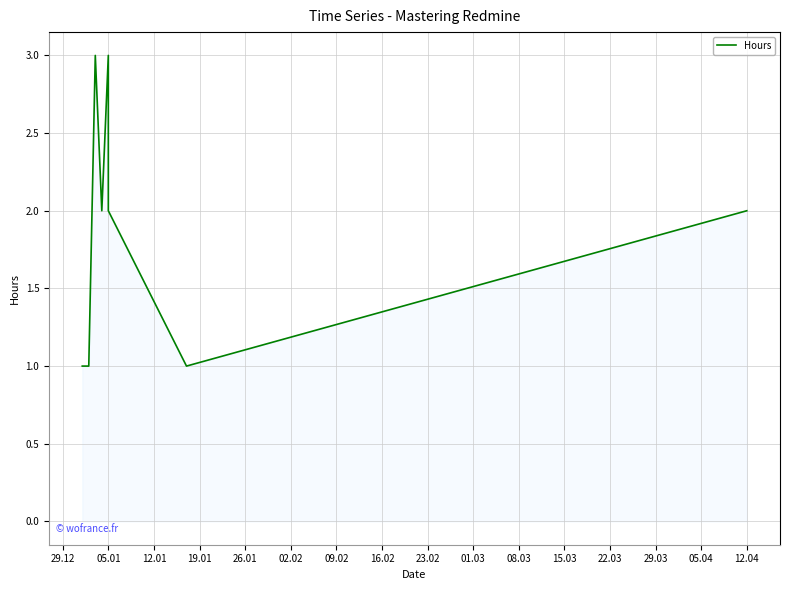

What is the difference between the maximum and minimum values?

2